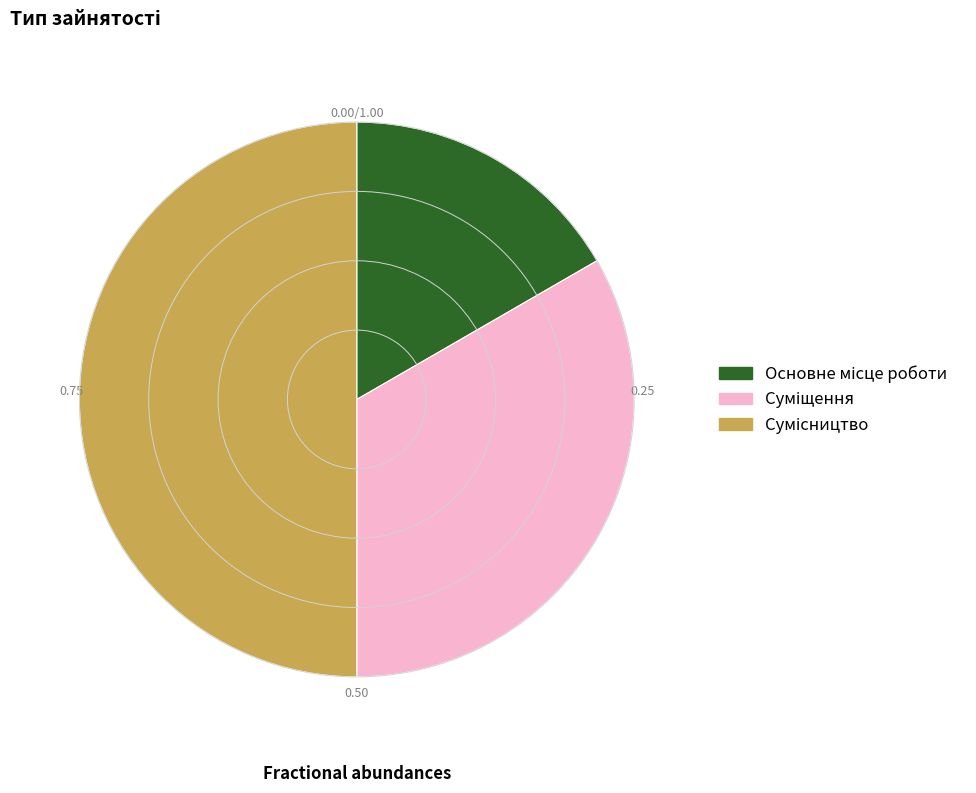

Which slice is the largest?

Сумісництво